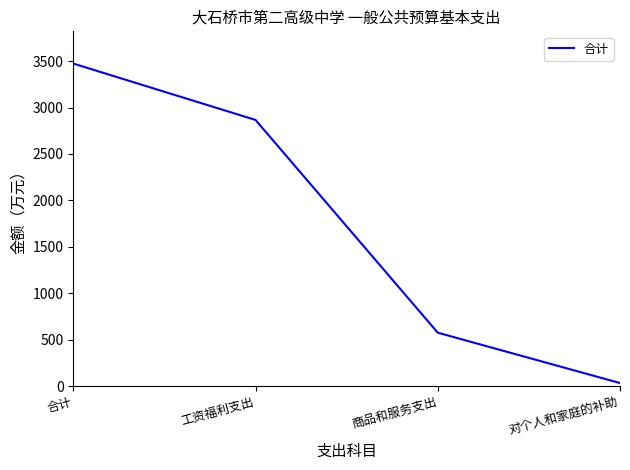

Which category has the lowest value across all series?

对个人和家庭的补助